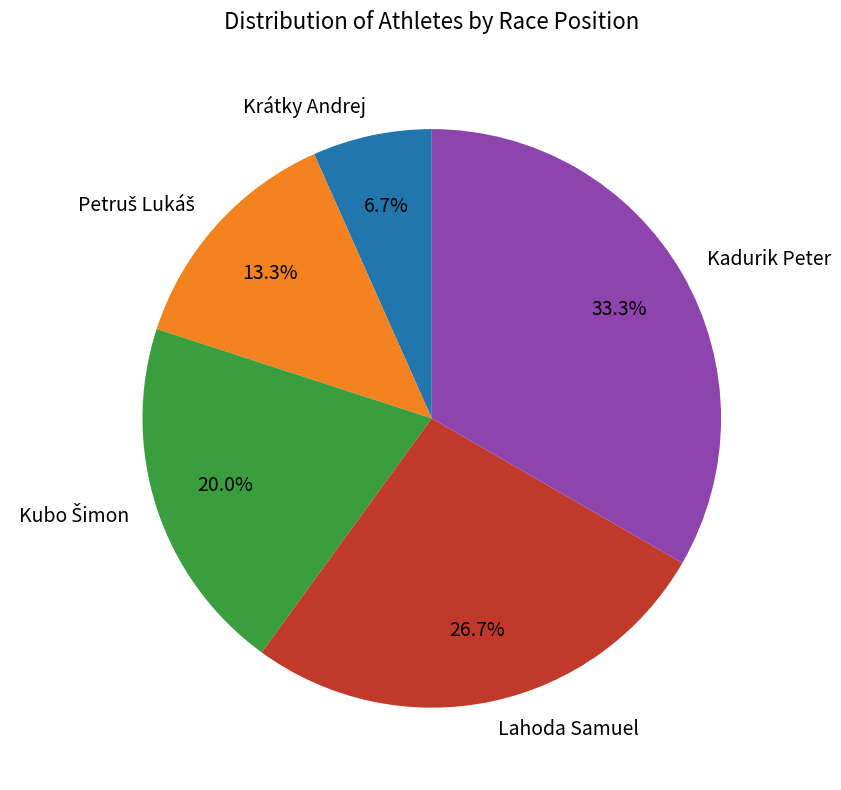

Does Kadurik Peter account for over 50% of the chart?

No